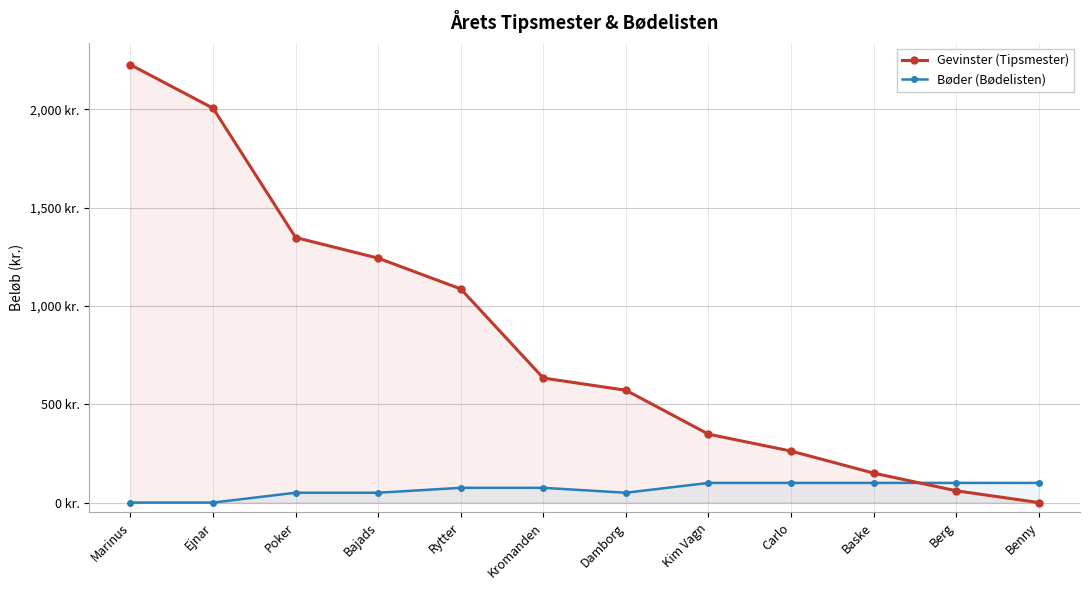

What is the difference between the maximum and second lowest values in the Bøder (Bødelisten) series?

100.0